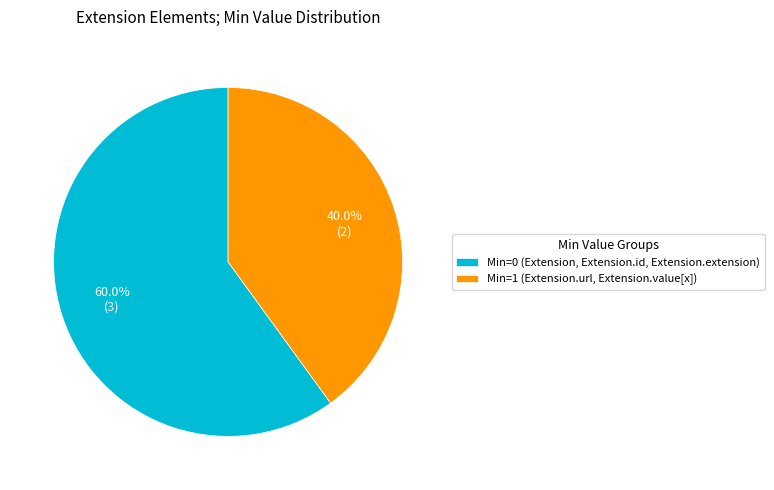

Which slice is the smallest?

Min=1 (Extension.url, Extension.value[x])